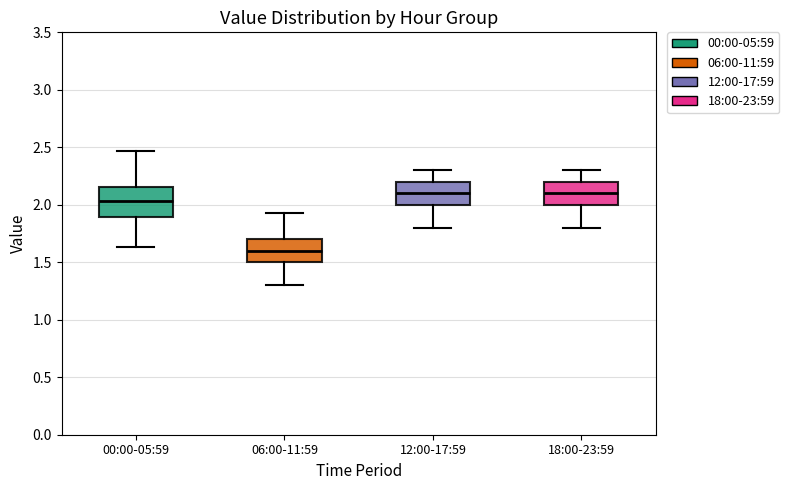

Comparing the boxes themselves (not the whiskers), which one is the tallest?

00:00-05:59